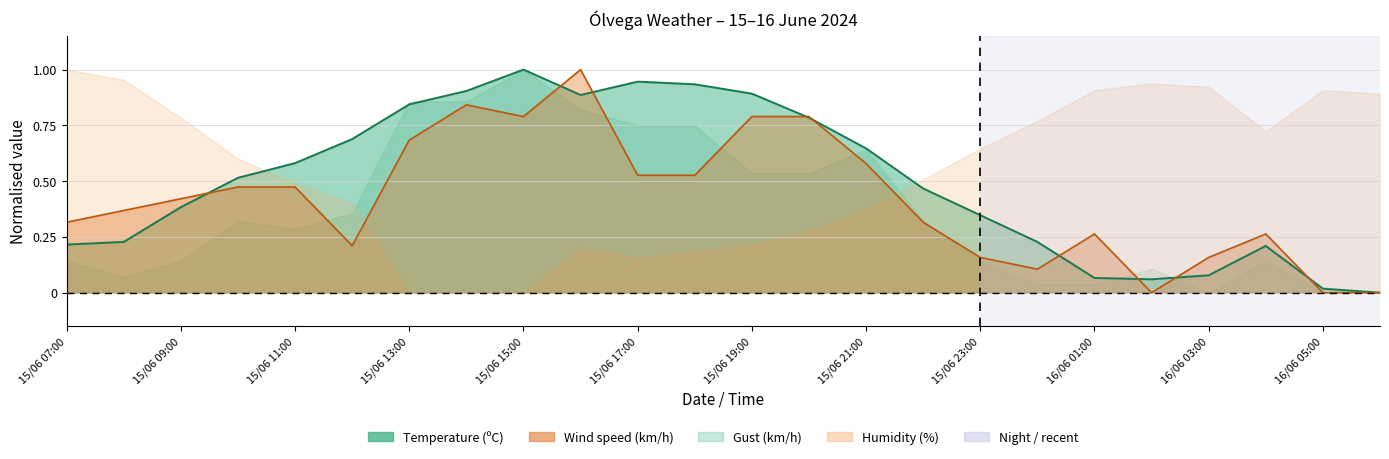

What is the spread (max minus min) of values at 15/06 13:00?

0.2